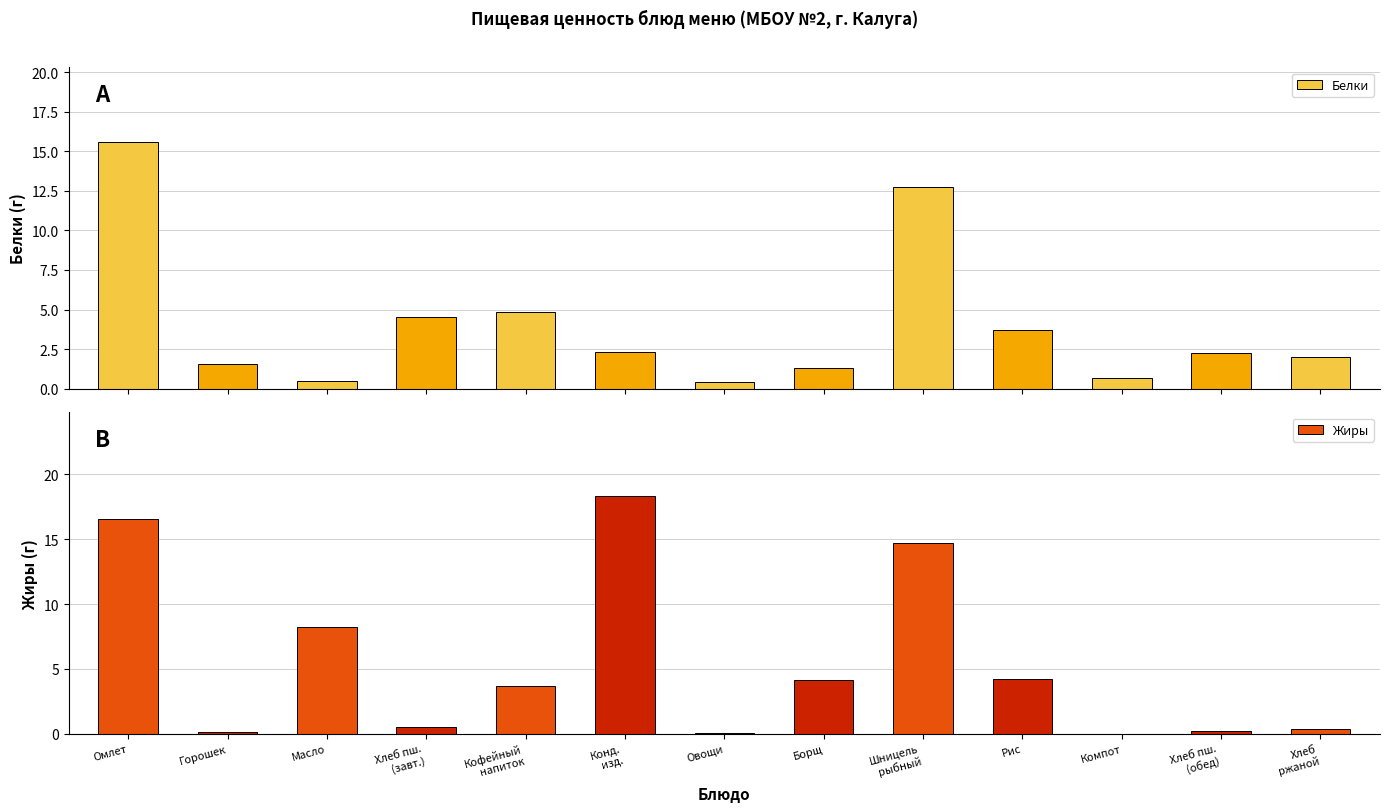

List the series in order of their peak value, highest first.

Жиры, Белки